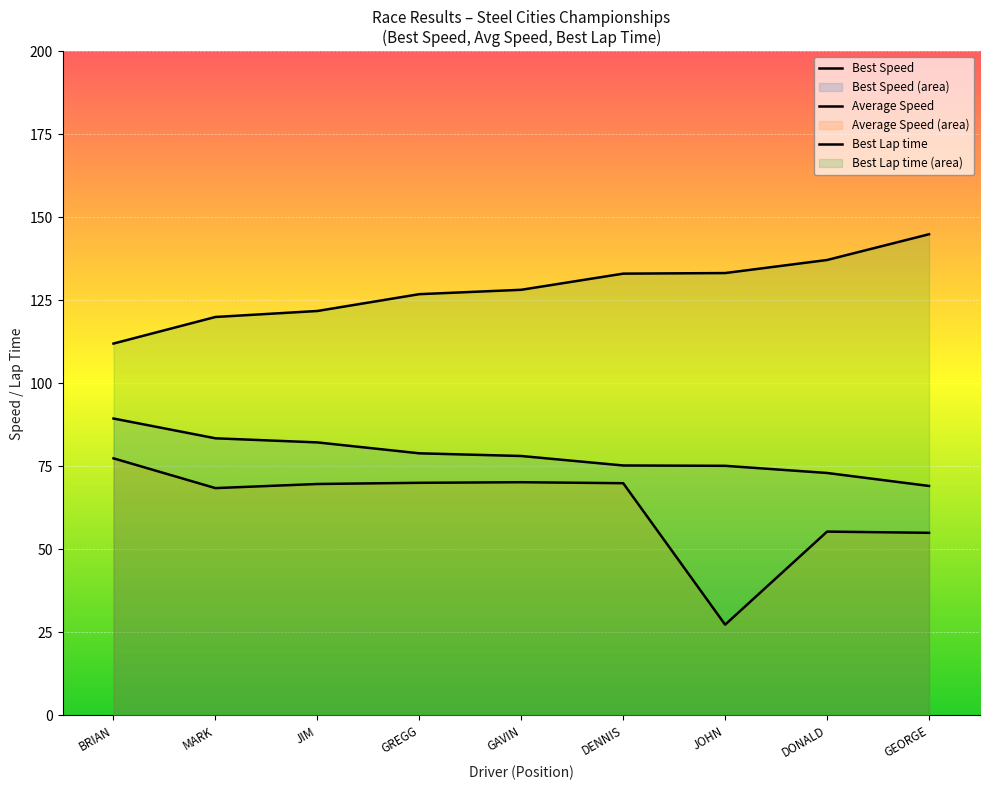

The value of Best Lap time at JIM is 121.8. True or false?

True